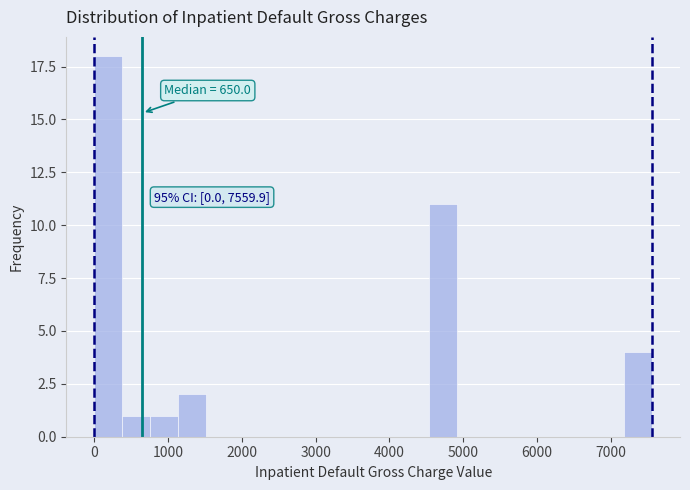

Read against the x-axis, roughly where is the centre of the tallest bar?

200